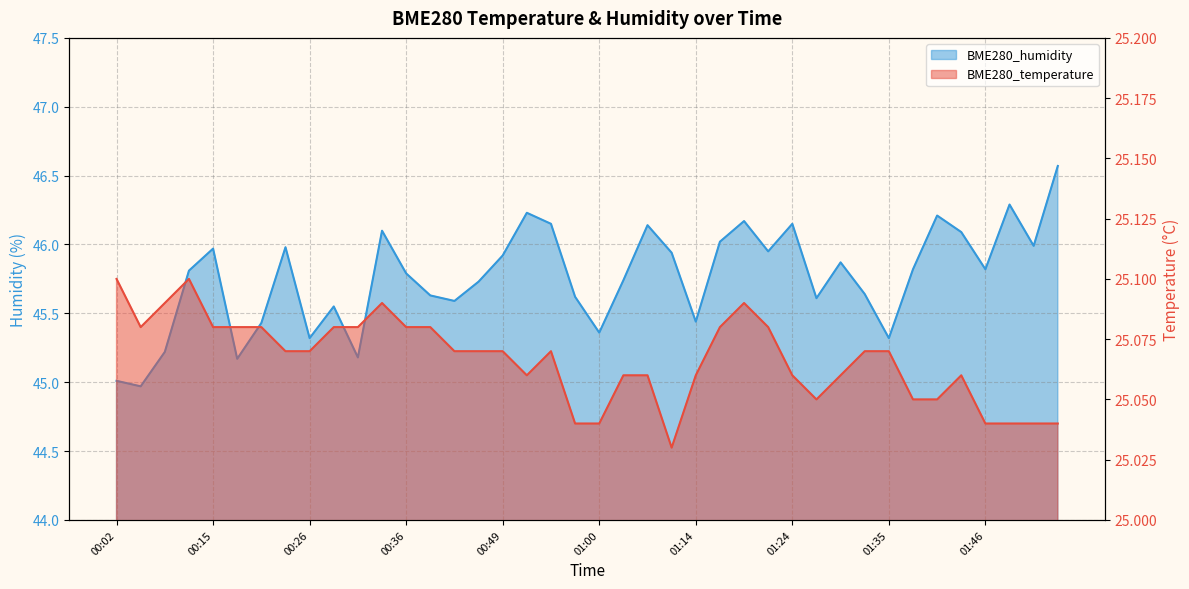

Reading right to left, extract all data points from this chart.

BME280_temperature: 01:53=25.0	01:51=25.0	01:48=25.0	01:46=25.0	01:43=25.1	01:40=25.1	01:37=25.1	01:35=25.1	01:32=25.1	01:29=25.1	01:27=25.1	01:24=25.1	01:22=25.1	01:19=25.1	01:17=25.1	01:14=25.1	01:08=25.0	01:06=25.1	01:03=25.1	01:00=25.0	00:57=25.0	00:55=25.1	00:52=25.1	00:49=25.1	00:47=25.1	00:44=25.1	00:39=25.1	00:36=25.1	00:34=25.1	00:31=25.1	00:29=25.1	00:26=25.1	00:23=25.1	00:21=25.1	00:18=25.1	00:15=25.1	00:10=25.1	00:07=25.1	00:04=25.1	00:02=25.1
BME280_humidity: 01:53=46.6	01:51=46.0	01:48=46.3	01:46=45.8	01:43=46.1	01:40=46.2	01:37=45.8	01:35=45.3	01:32=45.6	01:29=45.9	01:27=45.6	01:24=46.1	01:22=46.0	01:19=46.2	01:17=46.0	01:14=45.4	01:08=45.9	01:06=46.1	01:03=45.7	01:00=45.4	00:57=45.6	00:55=46.1	00:52=46.2	00:49=45.9	00:47=45.7	00:44=45.6	00:39=45.6	00:36=45.8	00:34=46.1	00:31=45.2	00:29=45.5	00:26=45.3	00:23=46.0	00:21=45.4	00:18=45.2	00:15=46.0	00:10=45.8	00:07=45.2	00:04=45.0	00:02=45.0